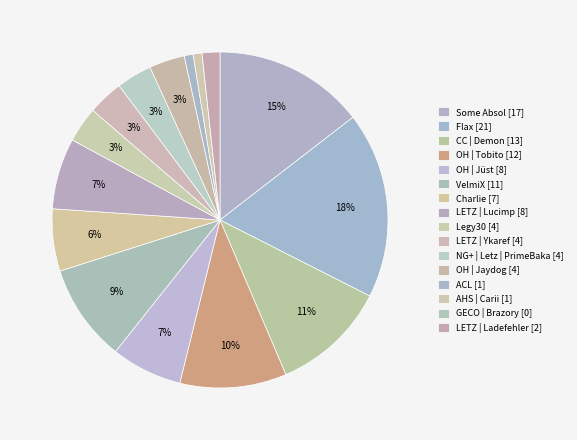

Which has a higher value, GECO | Brazory or LETZ | Ladefehler?

LETZ | Ladefehler